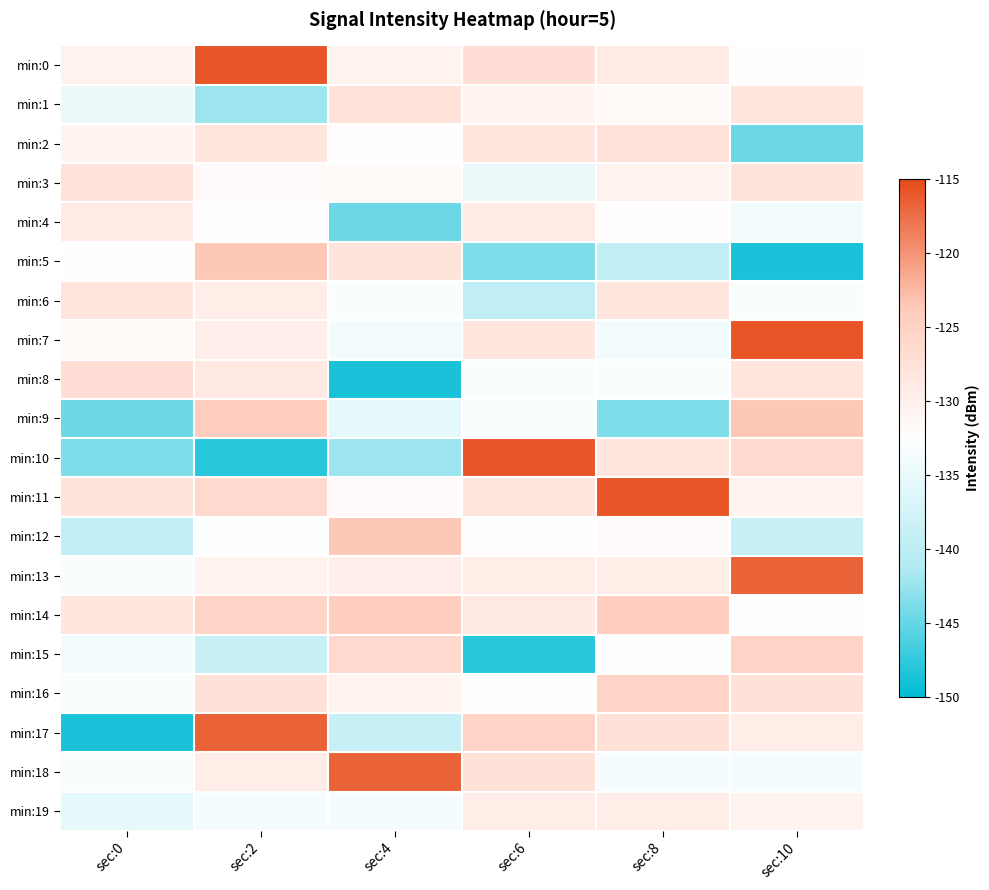

Reading left to right, transcribe all the data shown in this chart.

min:0: sec:0=-130.6	sec:2=-115.9	sec:4=-130.6	sec:6=-127.0	sec:8=-129.0	sec:10=-132.2
min:1: sec:0=-134.8	sec:2=-142.2	sec:4=-127.7	sec:6=-130.6	sec:8=-131.5	sec:10=-128.2
min:2: sec:0=-130.6	sec:2=-128.2	sec:4=-132.2	sec:6=-128.2	sec:8=-127.7	sec:10=-144.6
min:3: sec:0=-127.7	sec:2=-131.7	sec:4=-131.5	sec:6=-134.8	sec:8=-130.6	sec:10=-127.9
min:4: sec:0=-129.0	sec:2=-132.3	sec:4=-144.6	sec:6=-129.0	sec:8=-132.2	sec:10=-133.8
min:5: sec:0=-132.2	sec:2=-123.6	sec:4=-127.9	sec:6=-143.8	sec:8=-139.6	sec:10=-148.7
min:6: sec:0=-128.2	sec:2=-129.6	sec:4=-132.9	sec:6=-139.6	sec:8=-128.3	sec:10=-132.9
min:7: sec:0=-131.5	sec:2=-129.7	sec:4=-133.8	sec:6=-128.3	sec:8=-133.8	sec:10=-115.9
min:8: sec:0=-127.0	sec:2=-128.8	sec:4=-148.7	sec:6=-133.0	sec:8=-132.9	sec:10=-128.2
min:9: sec:0=-144.6	sec:2=-124.2	sec:4=-135.4	sec:6=-132.9	sec:8=-143.8	sec:10=-123.6
min:10: sec:0=-143.8	sec:2=-148.0	sec:4=-142.2	sec:6=-115.9	sec:8=-128.2	sec:10=-126.1
min:11: sec:0=-127.9	sec:2=-126.1	sec:4=-131.7	sec:6=-128.2	sec:8=-115.9	sec:10=-130.6
min:12: sec:0=-139.6	sec:2=-132.7	sec:4=-123.6	sec:6=-132.3	sec:8=-131.7	sec:10=-138.9
min:13: sec:0=-132.9	sec:2=-130.6	sec:4=-129.7	sec:6=-129.6	sec:8=-129.6	sec:10=-116.8
min:14: sec:0=-128.3	sec:2=-125.2	sec:4=-124.2	sec:6=-128.8	sec:8=-124.2	sec:10=-132.7
min:15: sec:0=-133.8	sec:2=-138.9	sec:4=-126.1	sec:6=-148.0	sec:8=-132.7	sec:10=-125.2
min:16: sec:0=-133.0	sec:2=-127.5	sec:4=-130.6	sec:6=-132.7	sec:8=-125.2	sec:10=-127.5
min:17: sec:0=-148.7	sec:2=-116.8	sec:4=-138.9	sec:6=-125.2	sec:8=-127.5	sec:10=-129.5
min:18: sec:0=-132.9	sec:2=-129.5	sec:4=-116.8	sec:6=-127.5	sec:8=-133.5	sec:10=-133.5
min:19: sec:0=-135.4	sec:2=-133.5	sec:4=-133.5	sec:6=-129.5	sec:8=-129.5	sec:10=-130.6